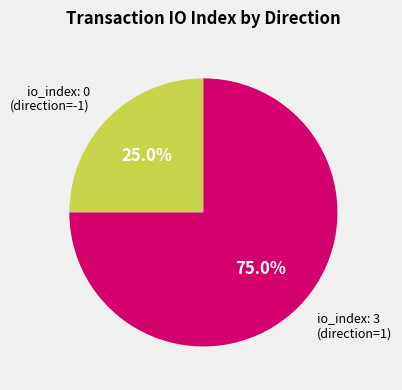

Is there any slice that represents more than half of the pie?

Yes